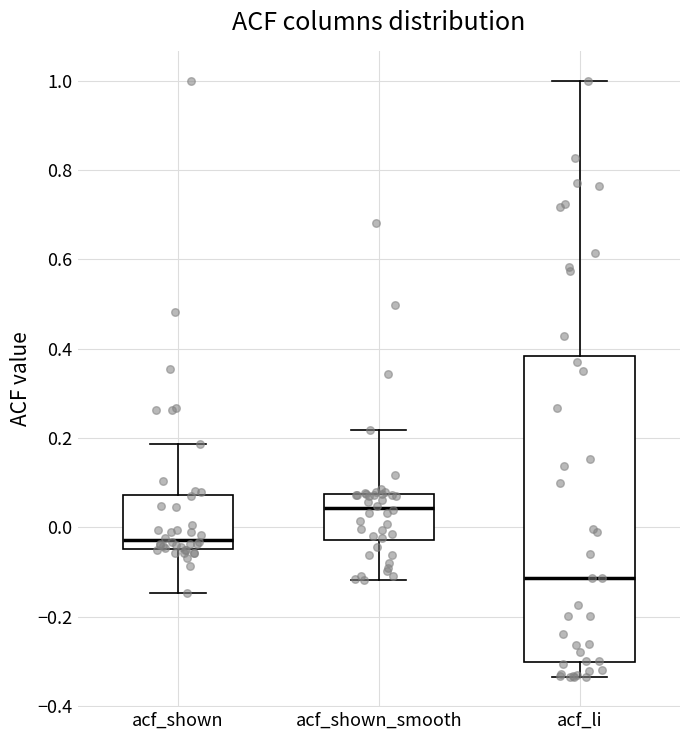

Reading left to right, transcribe this box plot: for each box, give where its median line is, the range the box spans, and where its two whiskers end, as read against the y-axis. The values are not printed on the chart, so give them approximately, as read against the axis.

acf_shown: median -0.02, box -0.04 to 0.08, whiskers -0.14 to 0.18
acf_shown_smooth: median 0.04, box -0.02 to 0.08, whiskers -0.12 to 0.22
acf_li: median -0.12, box -0.30 to 0.38, whiskers -0.34 to 1.00